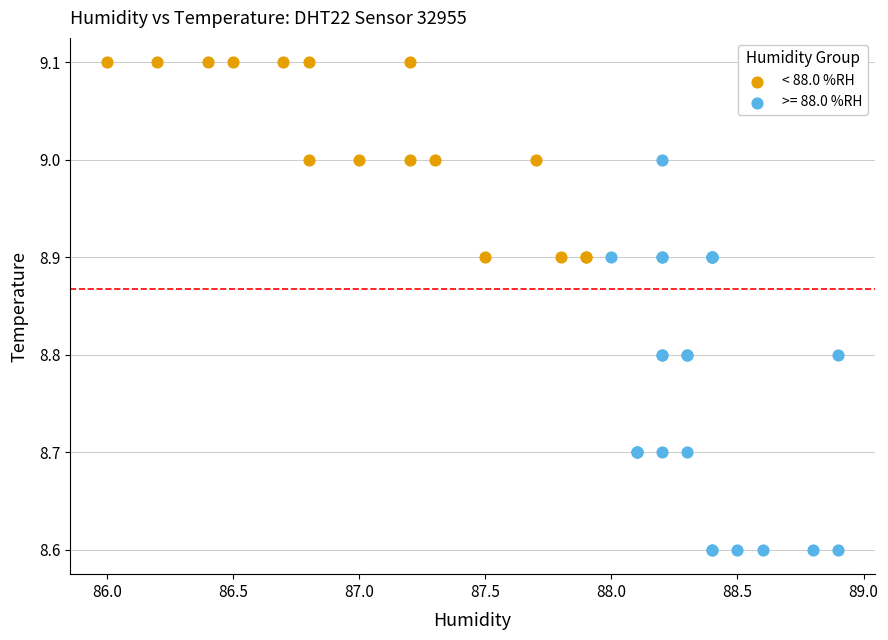

Which series reaches the minimum Y coordinate?

>= 88.0 %RH